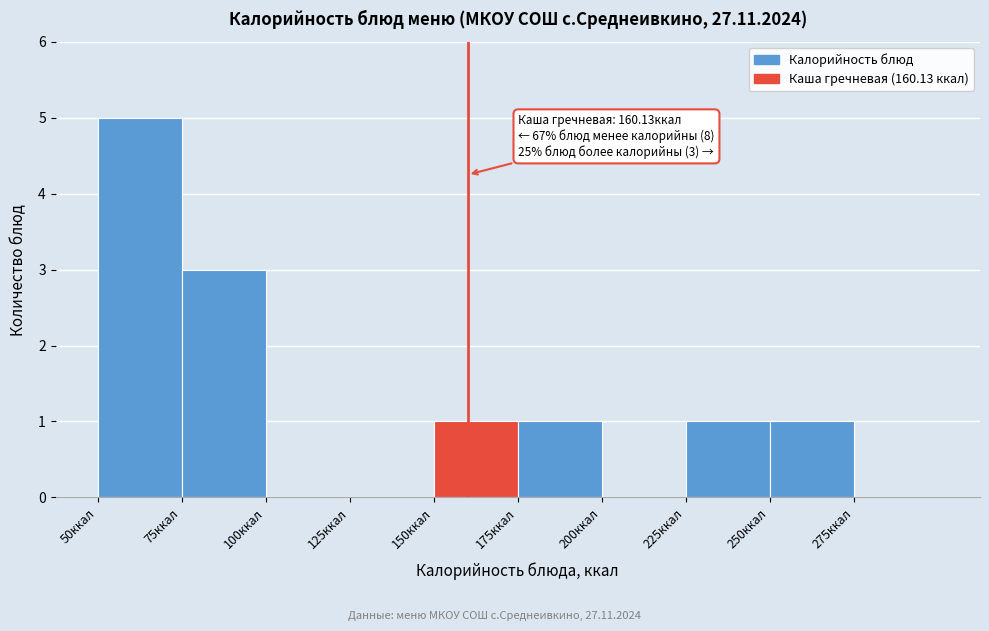

Over which range of the x-axis is the bar tallest?

50 to 75